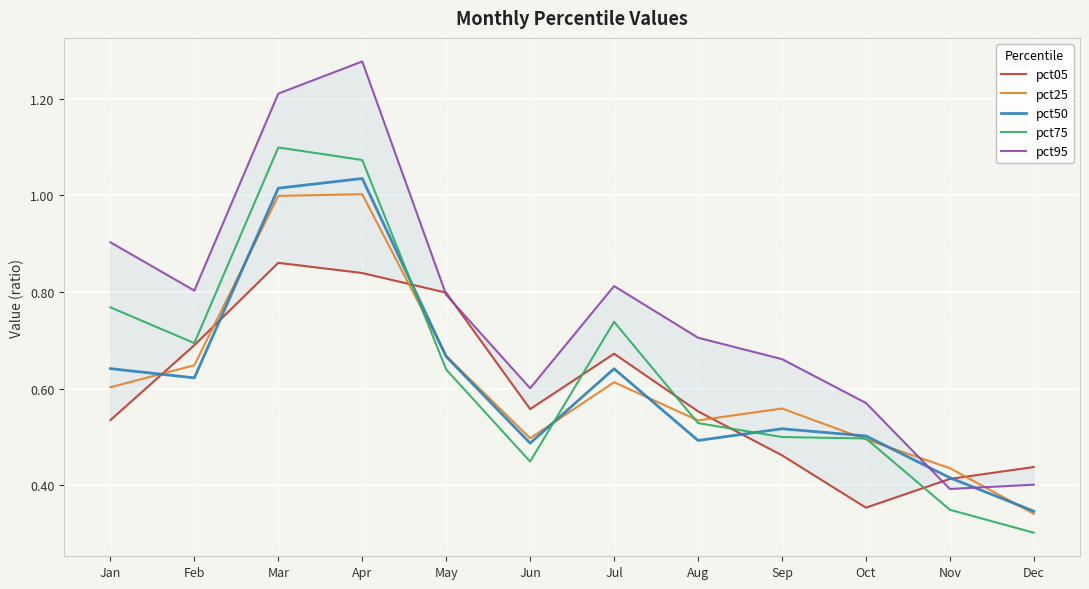

Does the chart display data point markers on the line(s)?

No